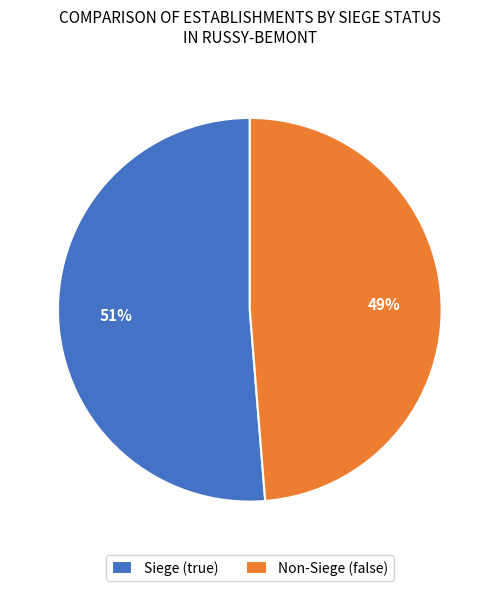

Combined, do Siege (true) and Non-Siege (false) account for over 50%?

Yes